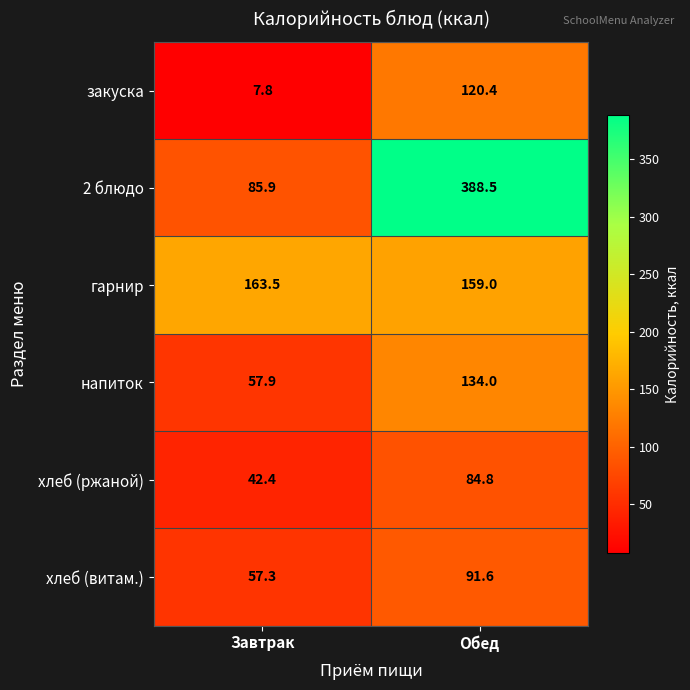

What is the sum of all хлеб (ржаной) values?

127.2